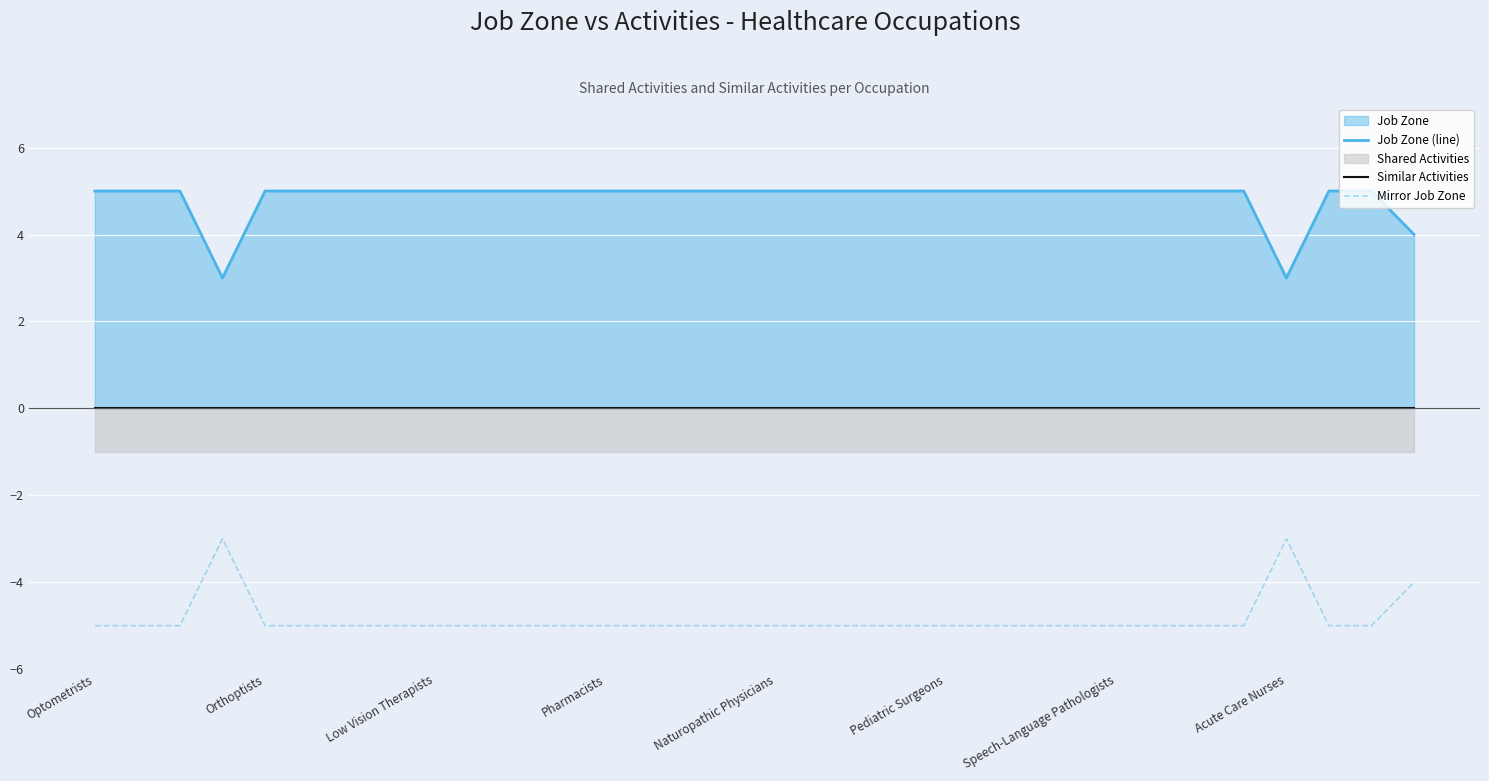

Read the Job Zone (line) value at 11.

5